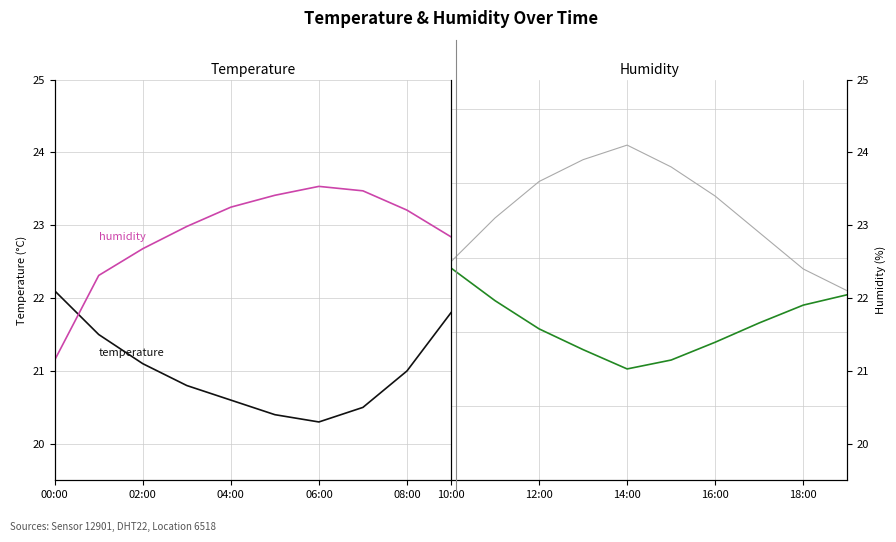

How many lines are shown in the chart?

2